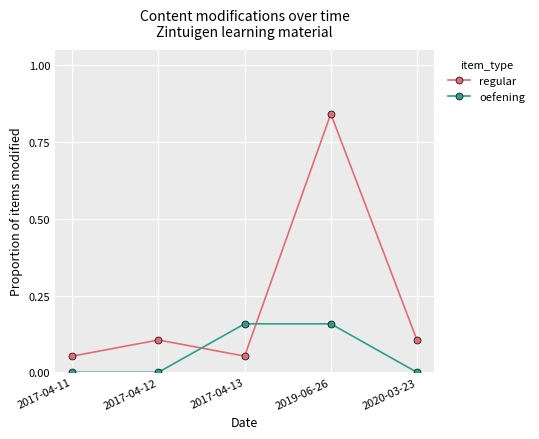

What position from the left is 2019-06-26?

4